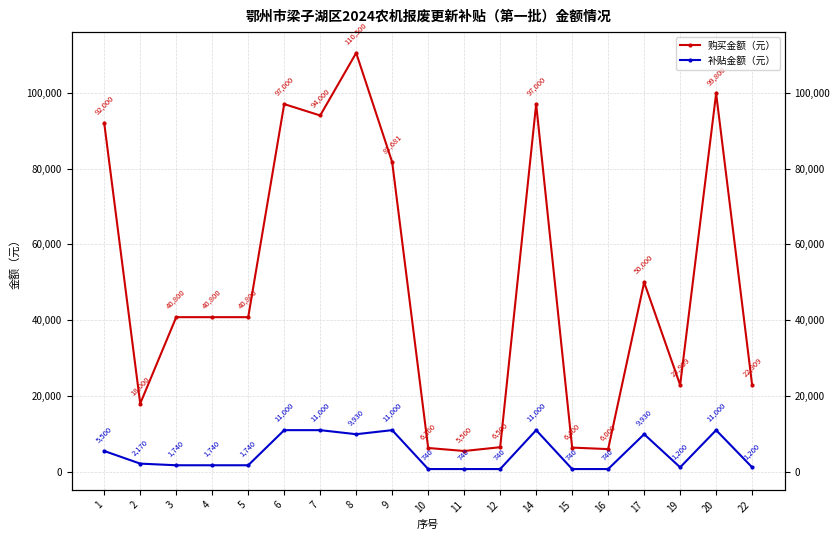

Which has a higher value, 1 or 6?

6